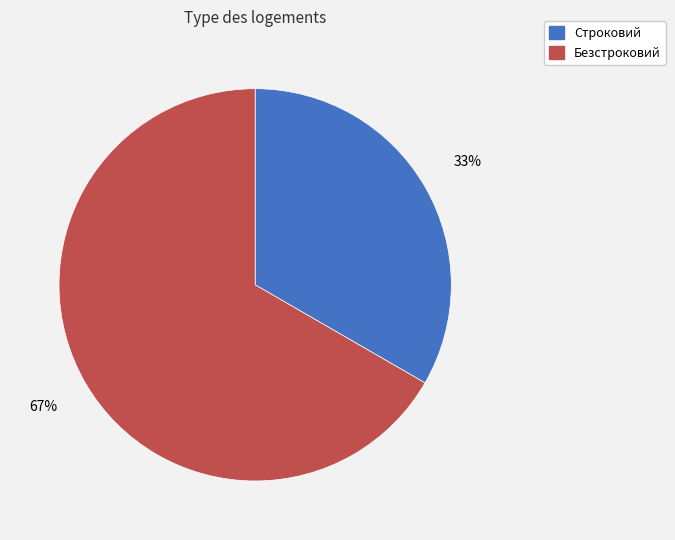

What percentage is the Строковий slice, to the nearest percent?

33%